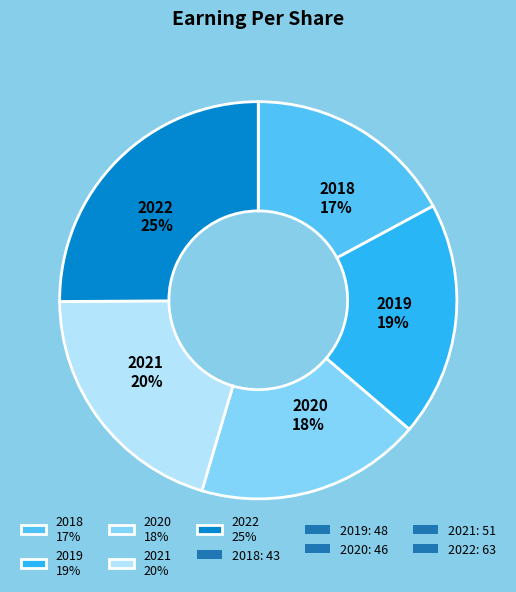

What is the largest slice in the pie chart?

2022